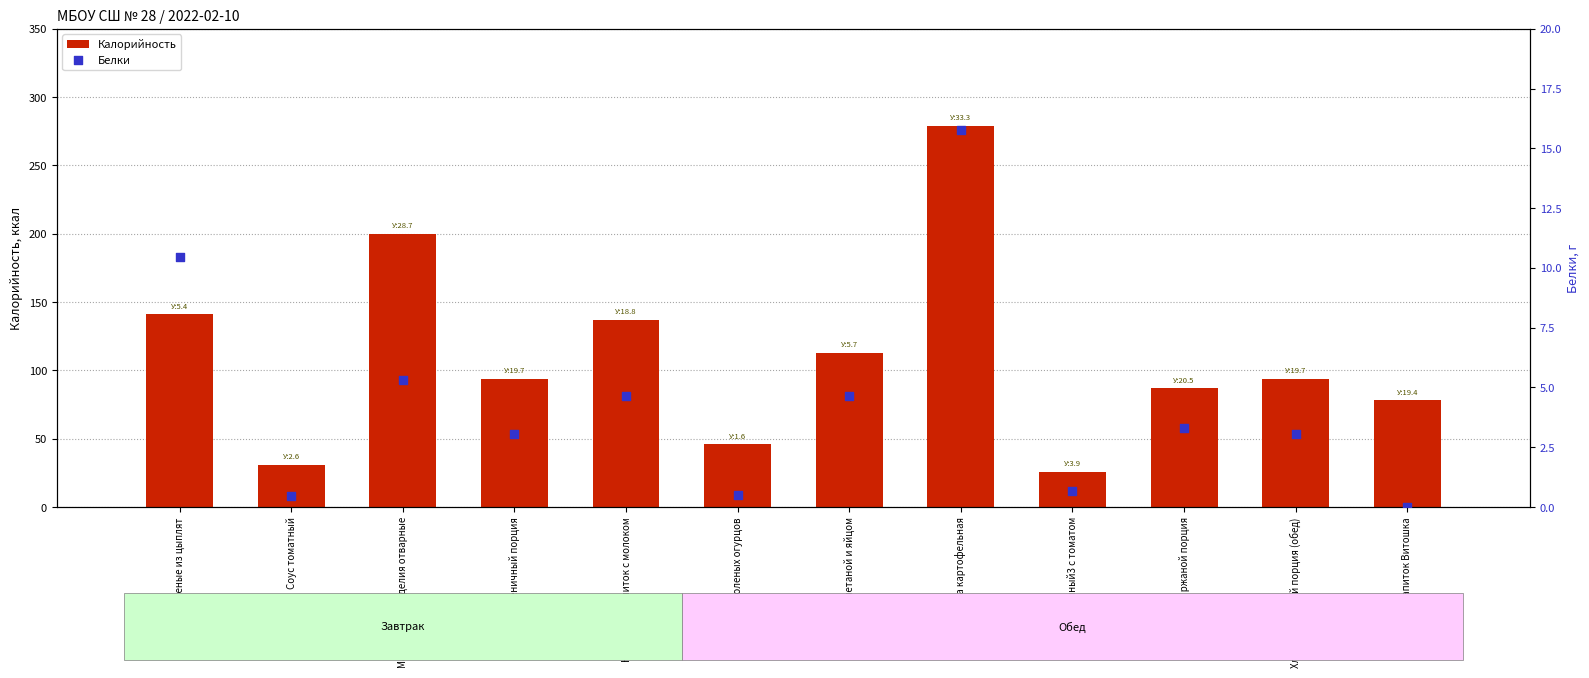

At how many categories does at least one series exceed 34?

10